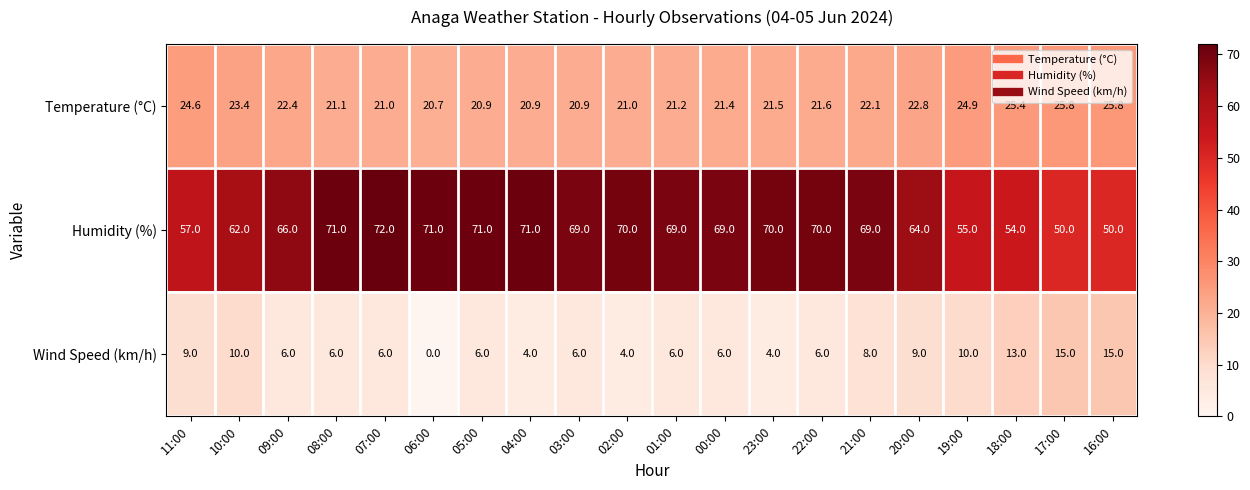

At which category does the chart reach its peak across all series?

07:00